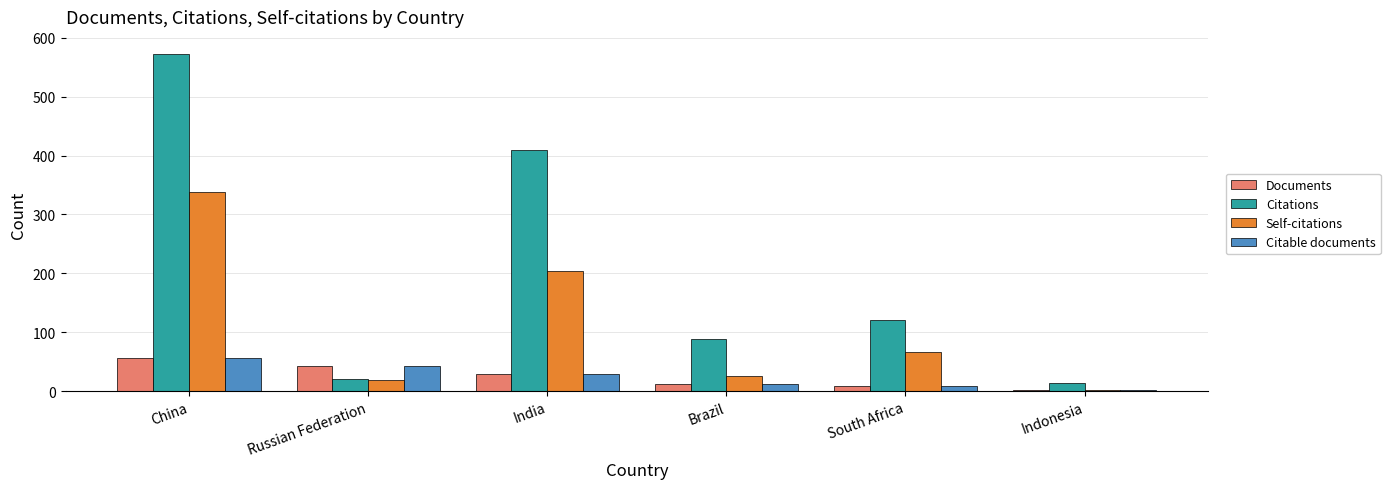

Is it true that Documents equals 29 at India?

True